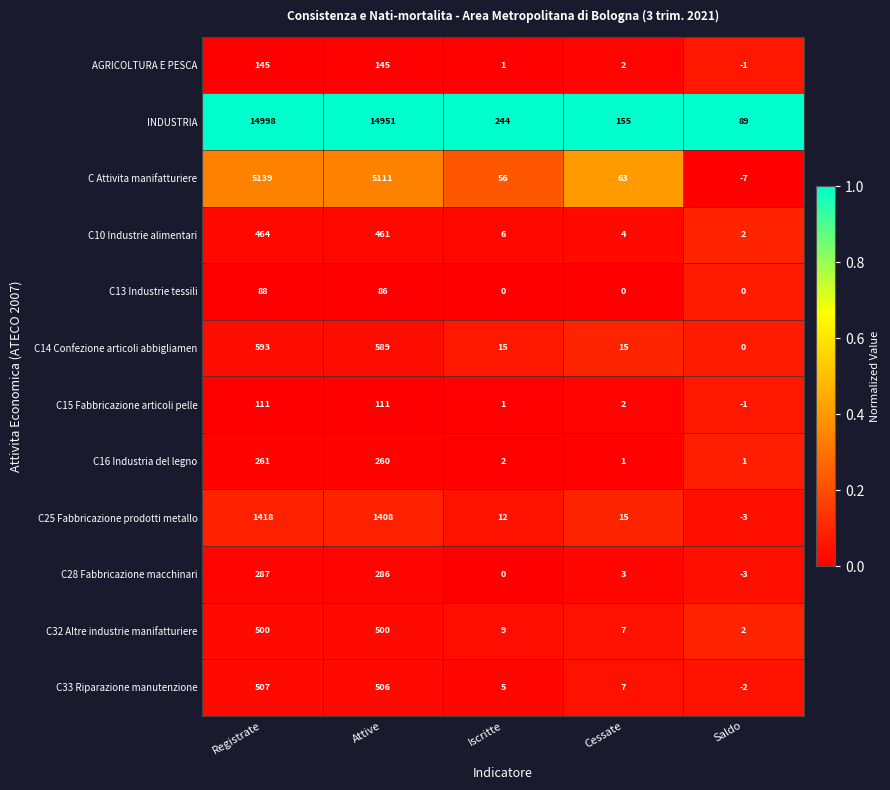

What is the sum of all AGRICOLTURA E PESCA values?

292